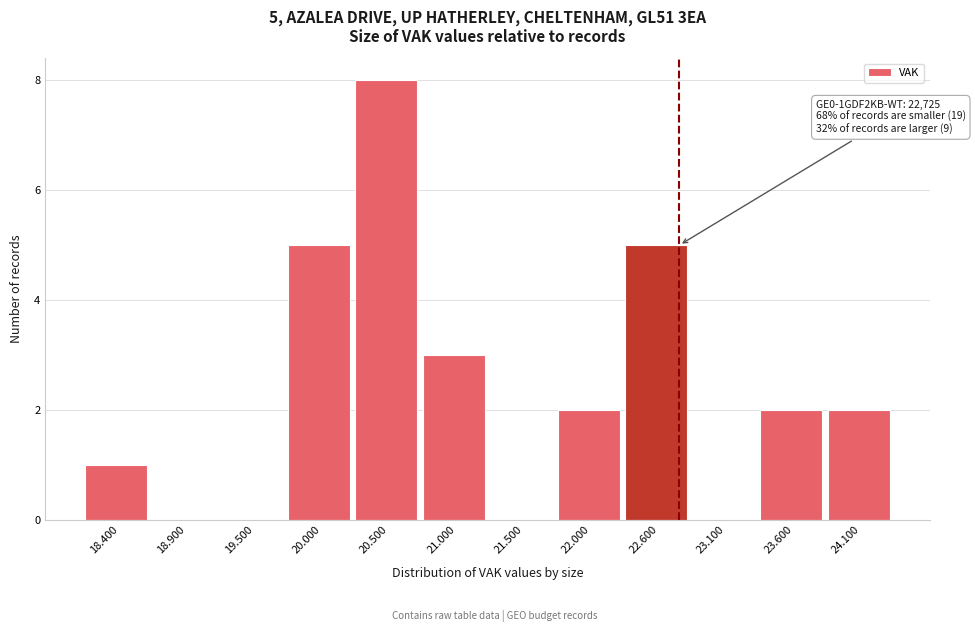

Reading left to right, list all the values displayed in this chart.

18.400=1	18.900=0	19.500=0	20.000=5	20.500=8	21.000=3	21.500=0	22.000=2	22.600=5	23.100=0	23.600=2	24.100=2